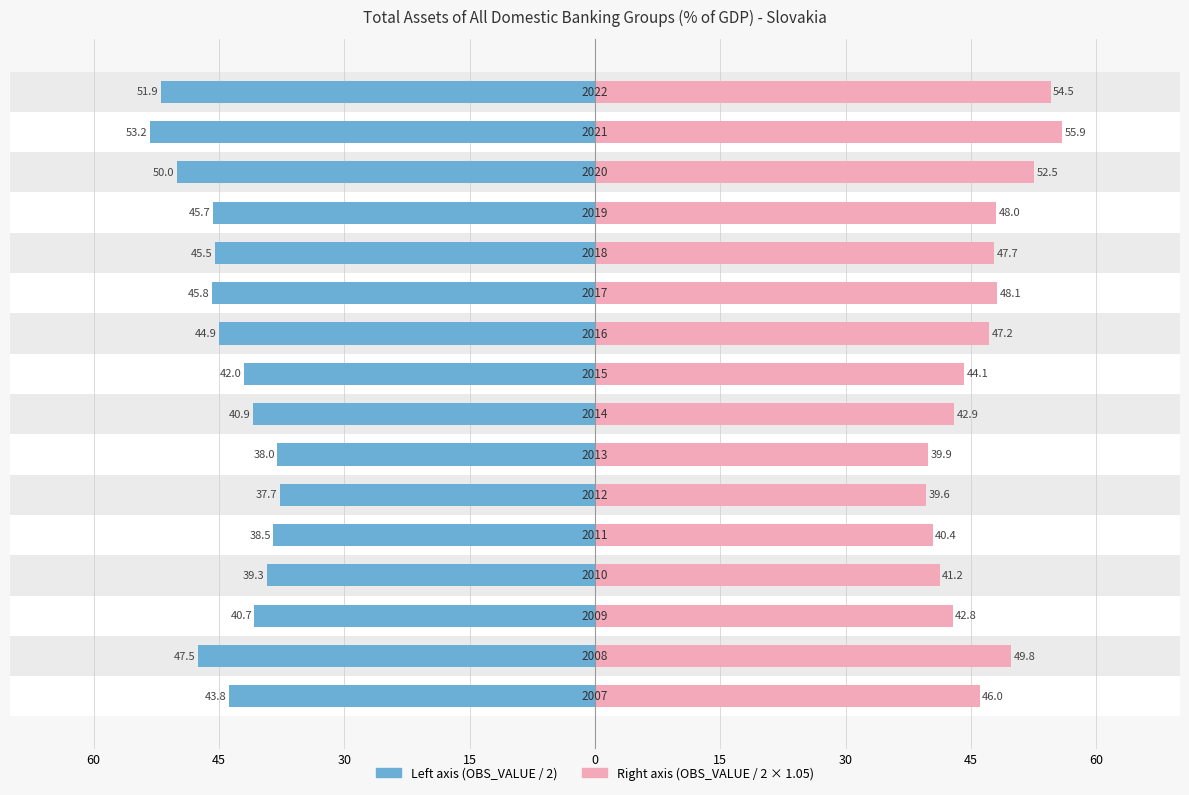

Reading left to right, list all the values displayed in this chart.

OBS_VALUE (Slovakia, left axis): -43.8	-47.5	-40.7	-39.3	-38.5	-37.7	-38.0	-40.9	-42.0	-44.9	-45.8	-45.5	-45.7	-50.0	-53.2	-51.9
OBS_VALUE (Slovakia, right axis): 46.0	49.8	42.8	41.2	40.4	39.6	39.9	42.9	44.1	47.2	48.1	47.7	48.0	52.5	55.9	54.5